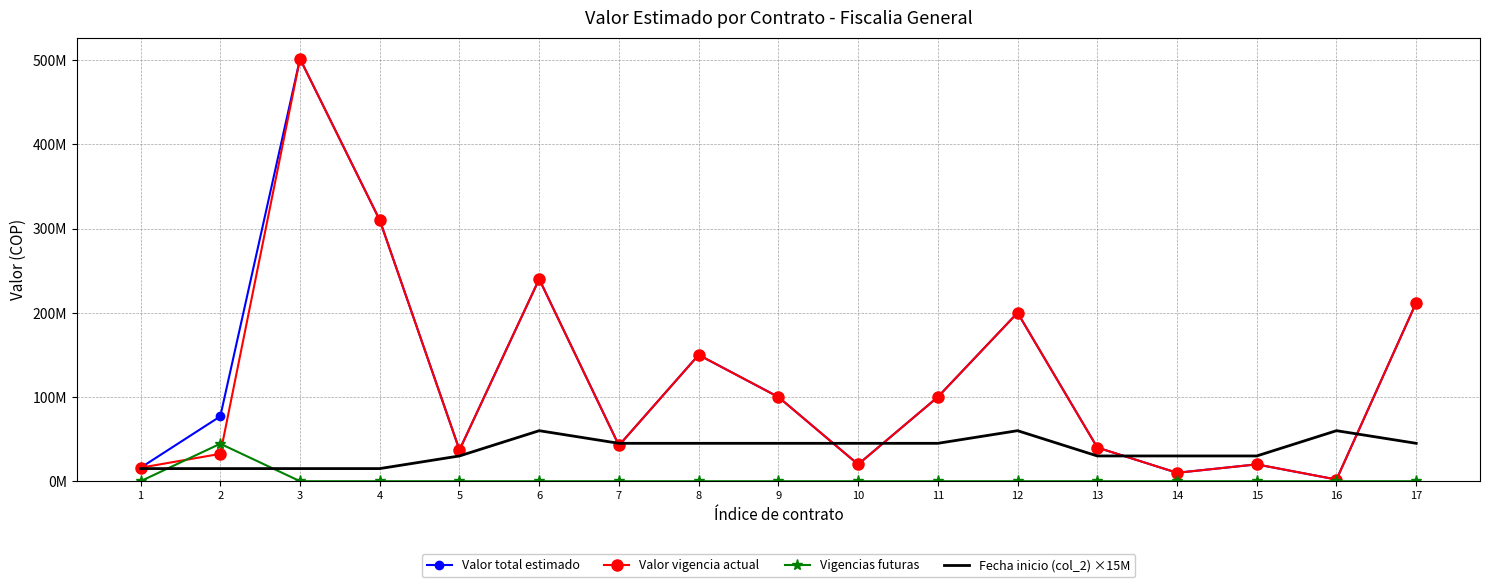

List the labels in order of Vigencias futuras value, smallest first.

1, 3, 4, 5, 6, 7, 8, 9, 10, 11, 12, 13, 14, 15, 16, 17, 2